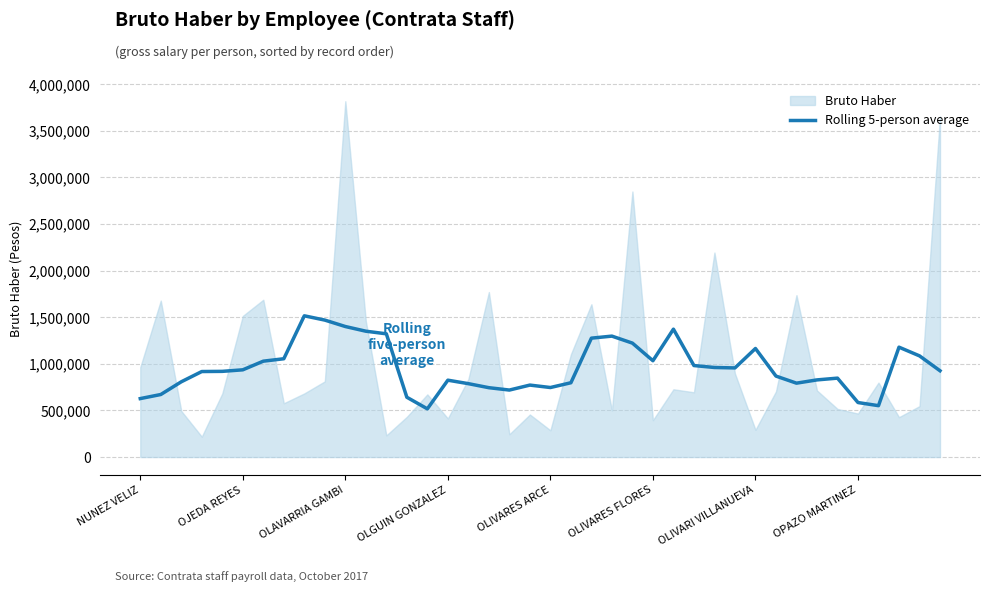

Is it true that Rolling 5-person average equals 386530.4 at OLIVARES FLORES?

False